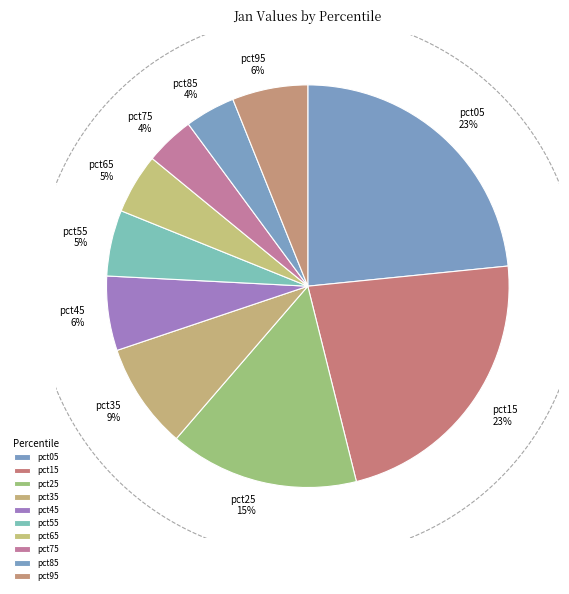

To the nearest percent, what is the difference between the pct15 and pct45 slice percentages?

17%